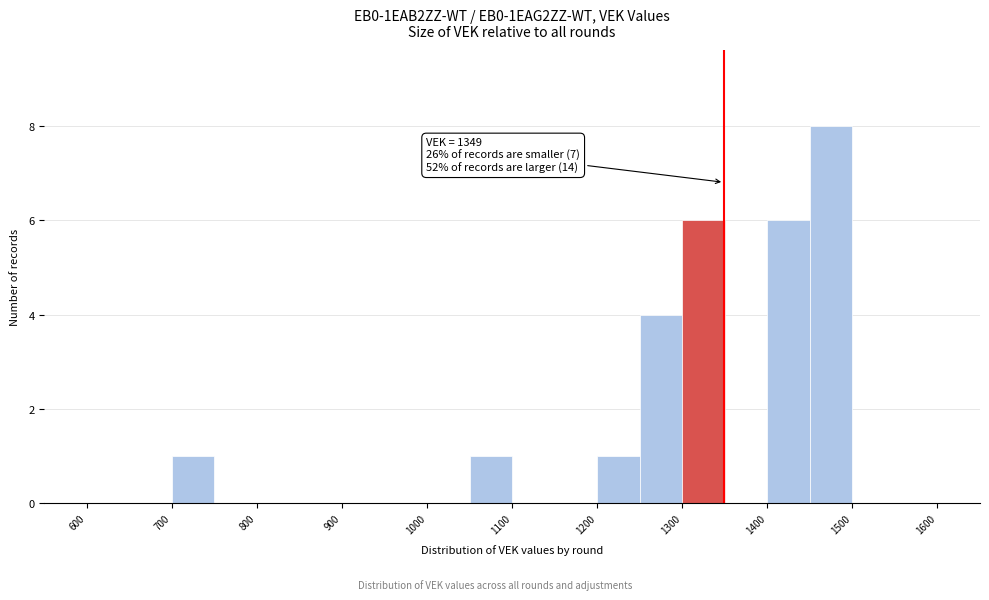

Over which range of the x-axis is the bar tallest?

1450 to 1500